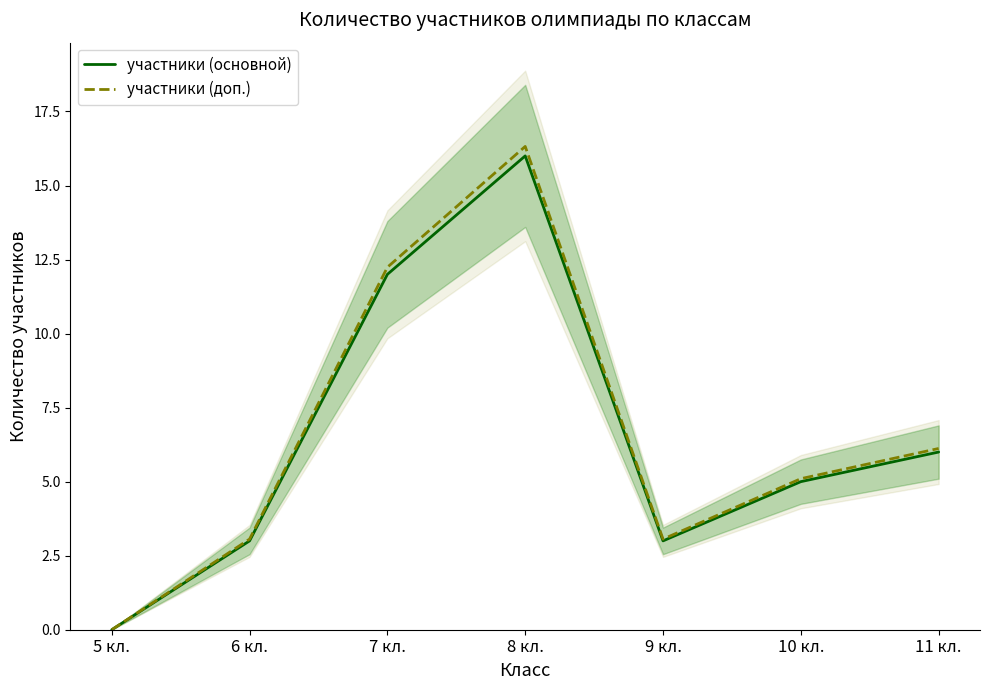

Rank the categories by участники (доп.) value from lowest to highest.

5 кл., 6 кл., 9 кл., 10 кл., 11 кл., 7 кл., 8 кл.